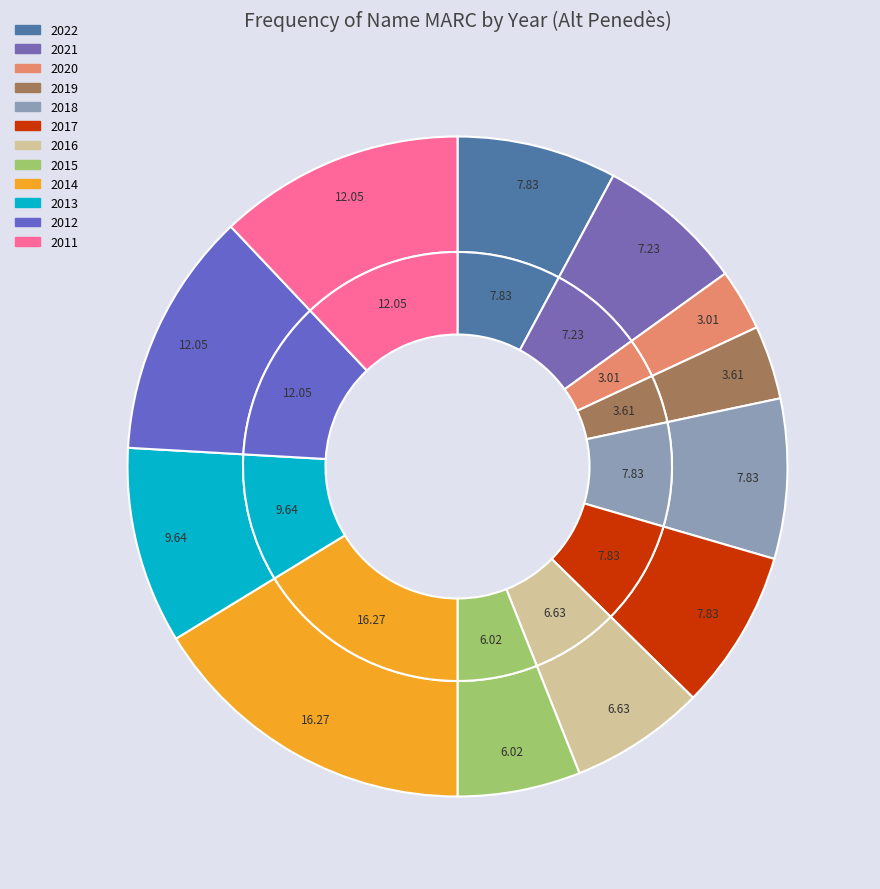

What percentage is NOT represented by 2017?

92.2%